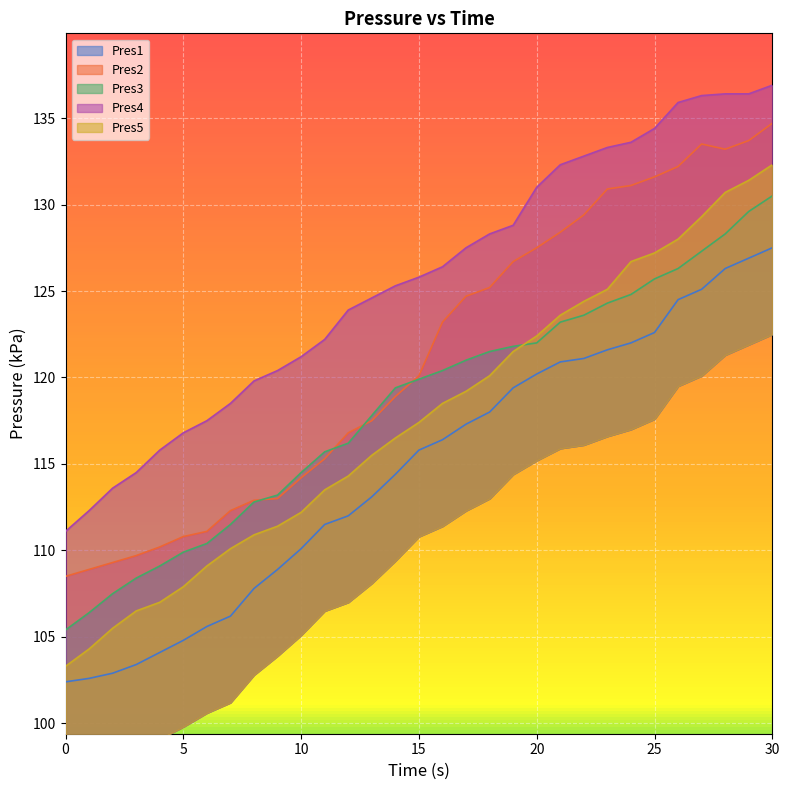

Rank the categories by Pres4 value from lowest to highest.

0, 1, 2, 3, 4, 5, 6, 7, 8, 9, 10, 11, 12, 13, 14, 15, 16, 17, 18, 19, 20, 21, 22, 23, 24, 25, 26, 27, 28, 29, 30